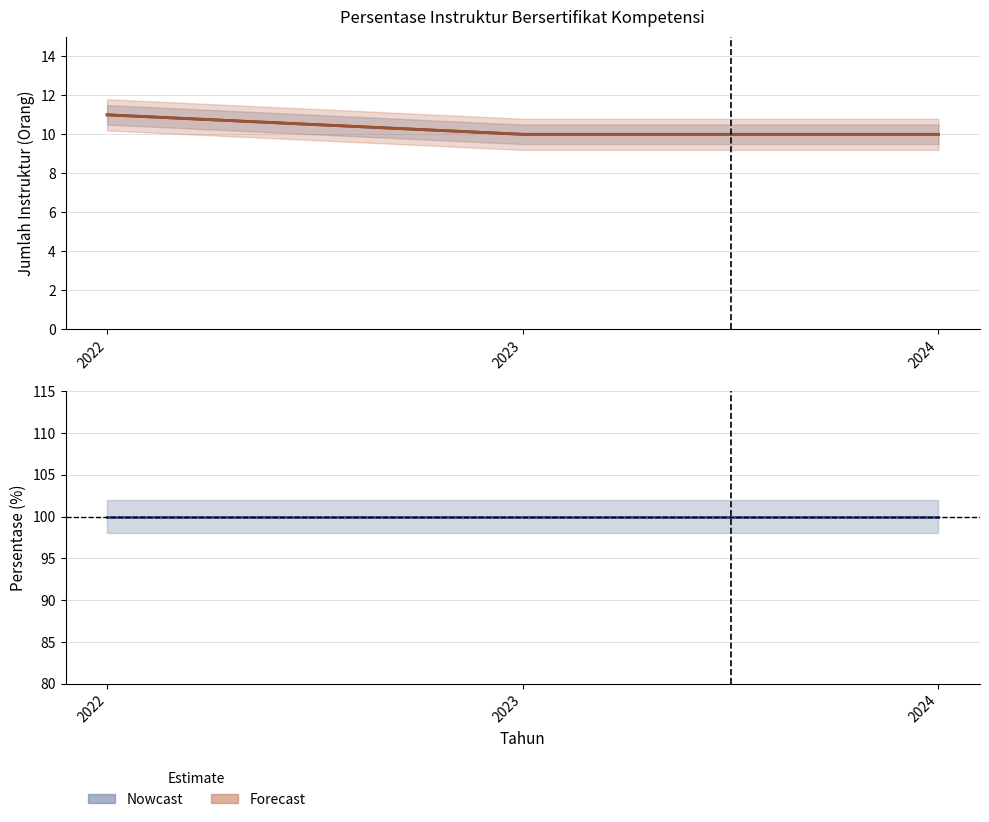

Does the chart have visible grid lines?

Yes